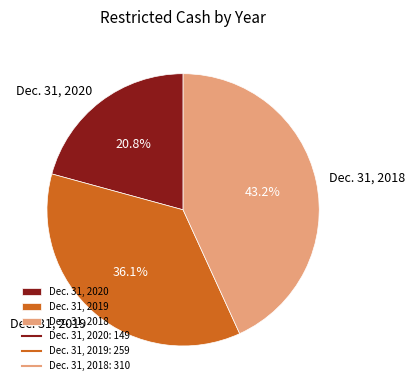

To the nearest percent, what is the difference between the Dec. 31, 2020 and Dec. 31, 2019 slice percentages?

15%